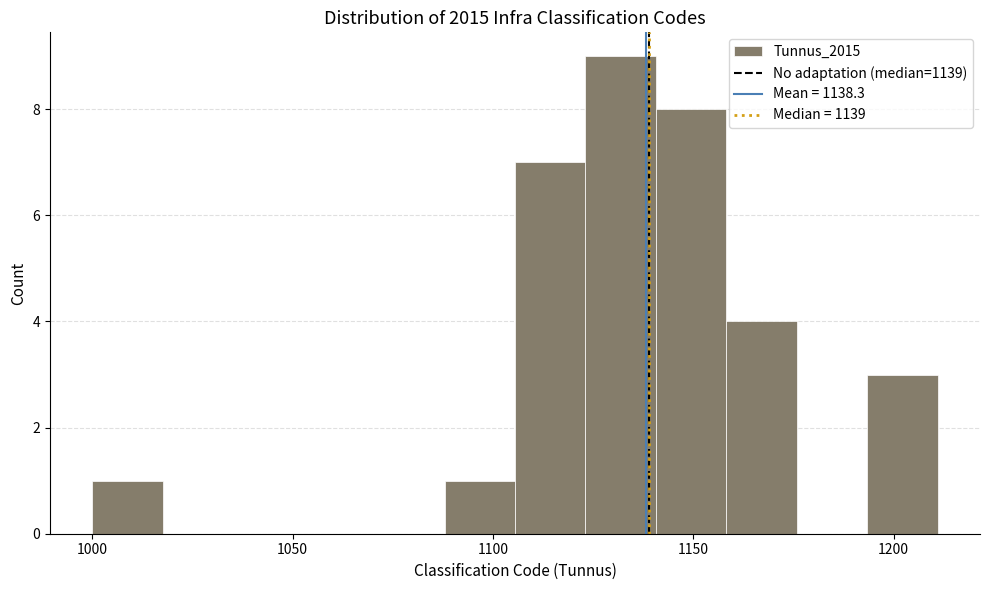

Around what value on the x-axis is the tallest bar? Give the approximate position of its centre, as read against the axis.

1130